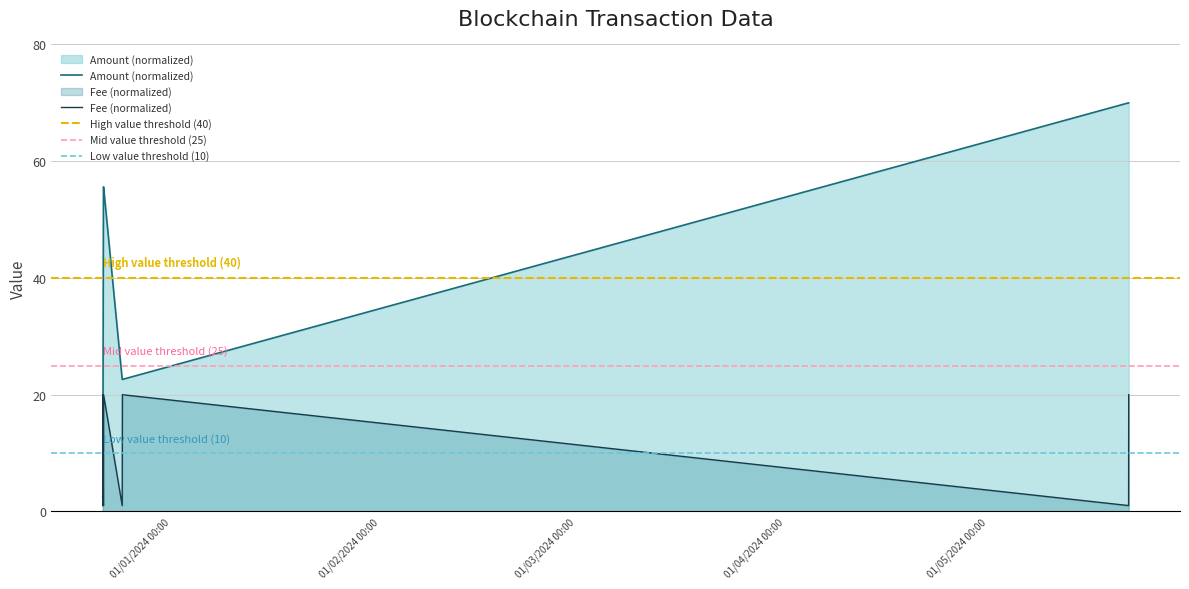

Which series ends up on top after the final intersection of Amount (normalized) and Fee (normalized)?

Amount (normalized)